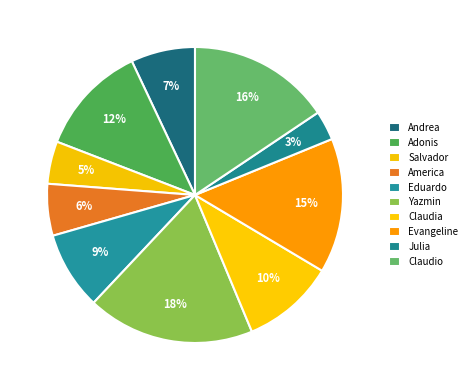

How many slices are in this pie chart?

10